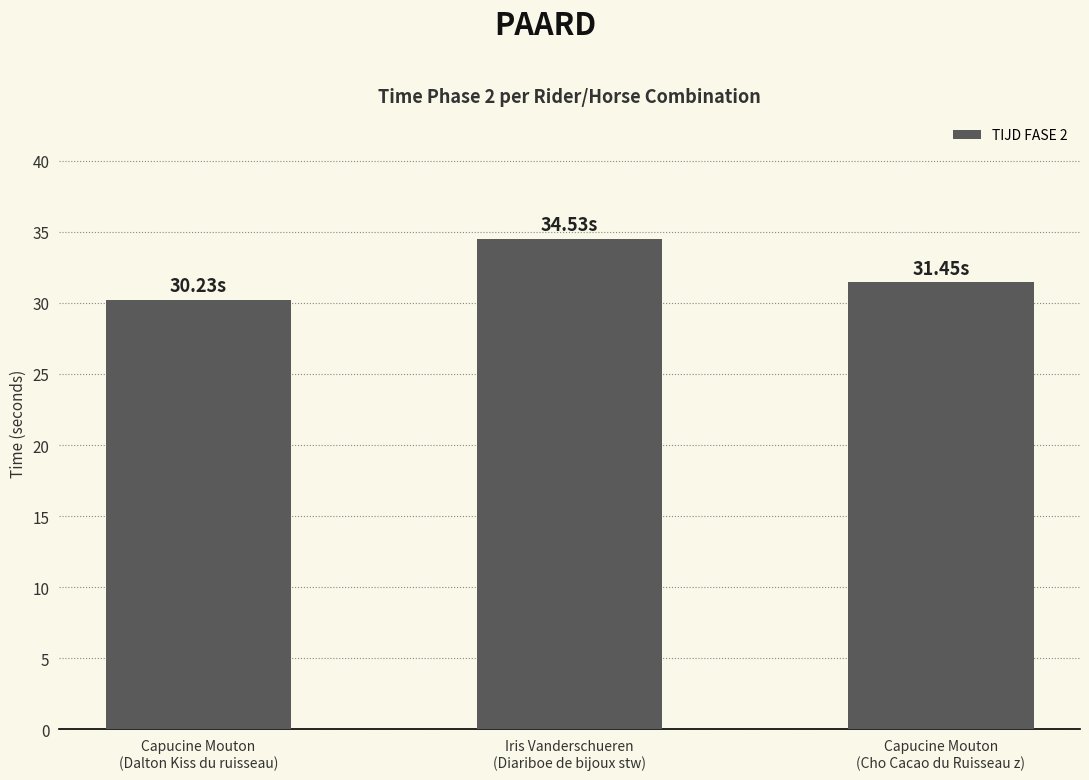

What is the label of the 3rd bar from the left?

Capucine Mouton
(Cho Cacao du Ruisseau z)